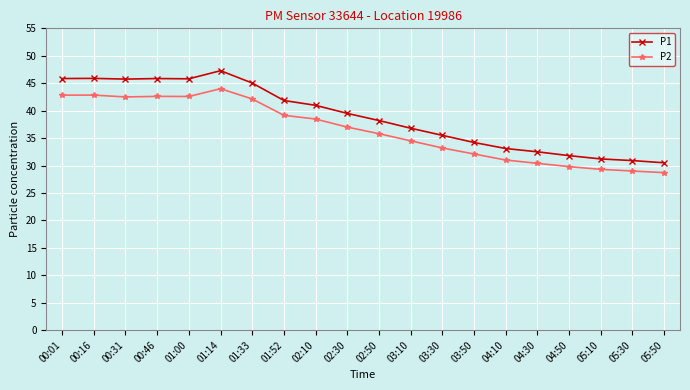

How many distinct data groups are displayed?

2